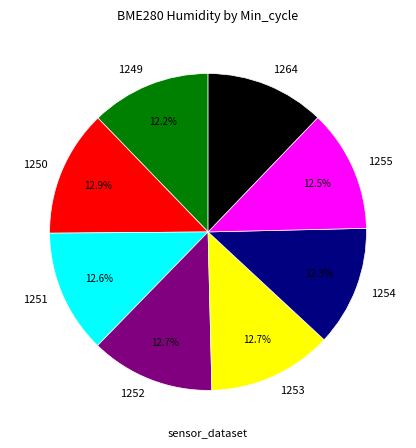

To the nearest percent, what portion does 1264 represent?

12%